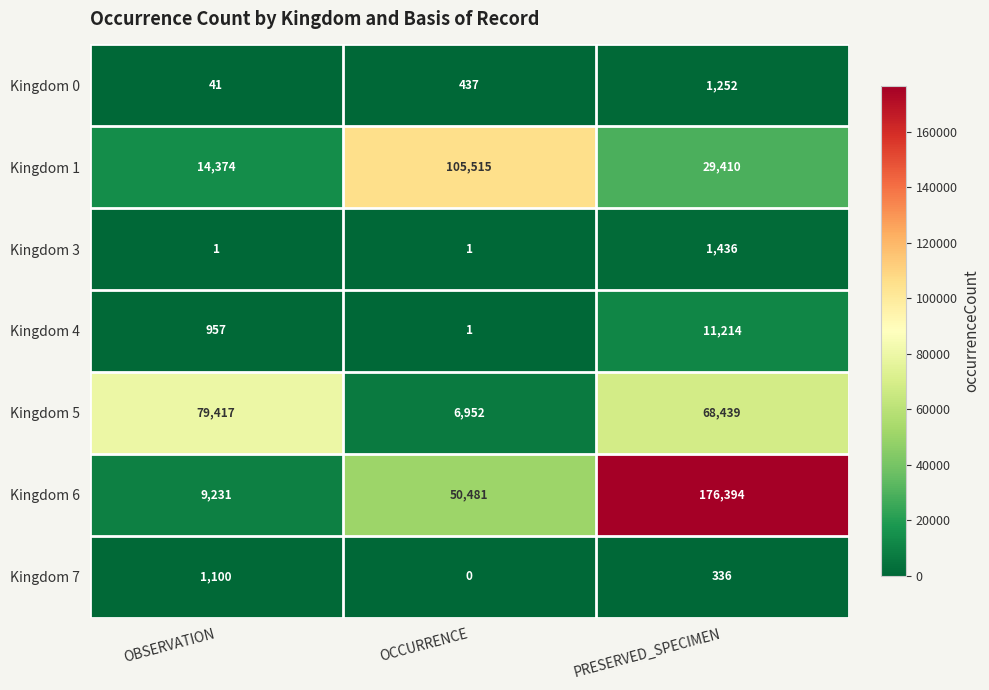

What is the difference between the Kingdom 5 values at PRESERVED_SPECIMEN and OBSERVATION?

10978